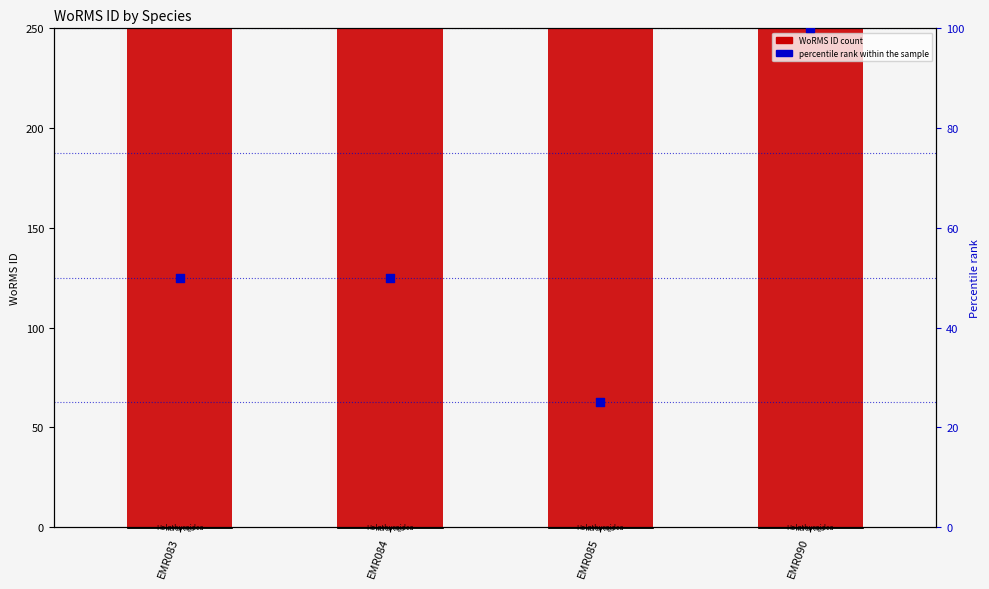

Is the value of WoRMS ID at EMR084 greater than the value of percentile rank within the sample at EMR090?

Yes